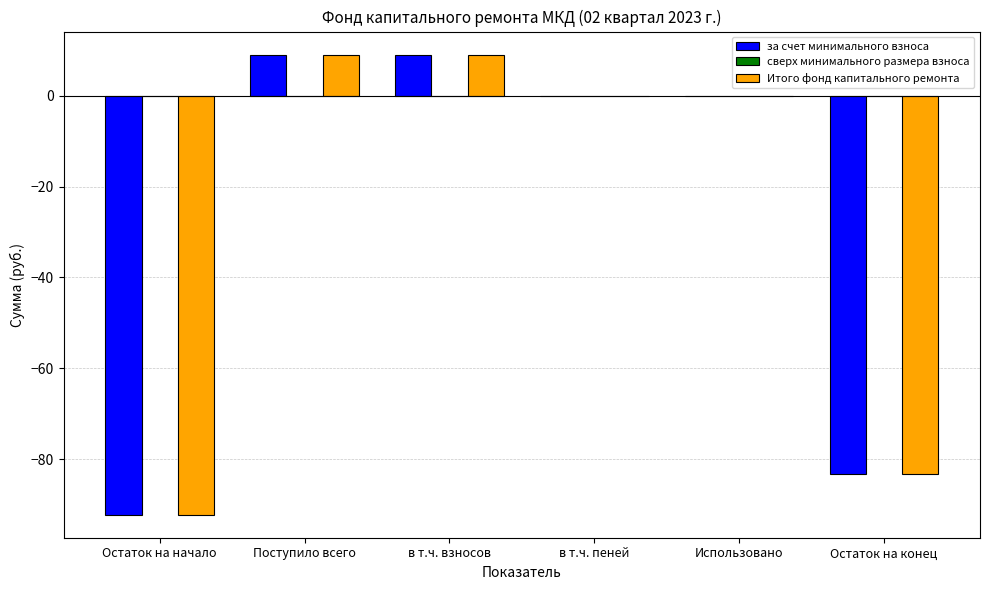

What is the sum of the Итого фонд капитального ремонта values at Использовано and Поступило всего?

9.1